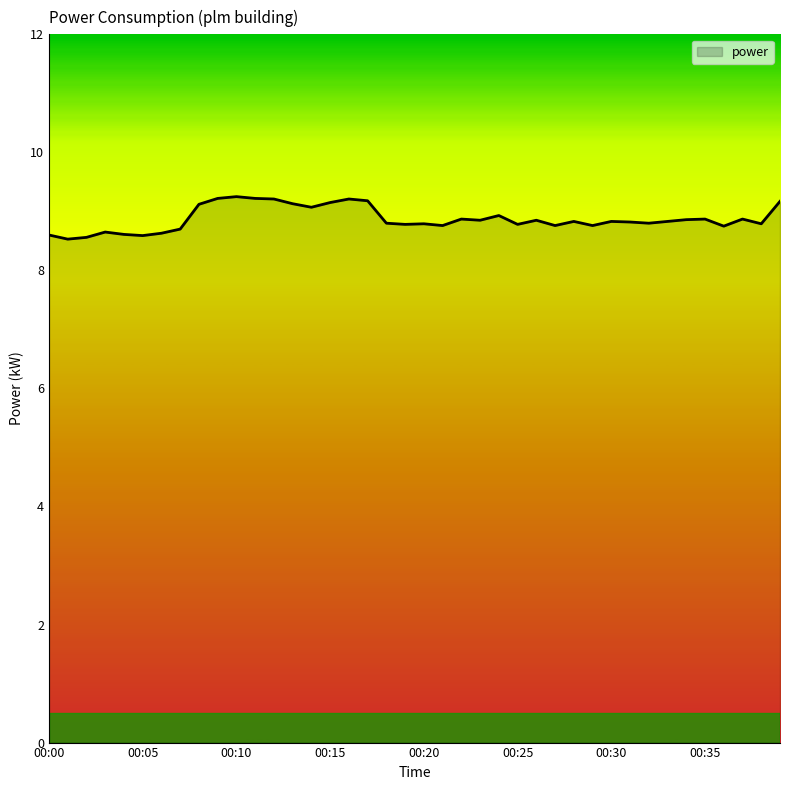

What is the minimum value shown in the chart?

8.5